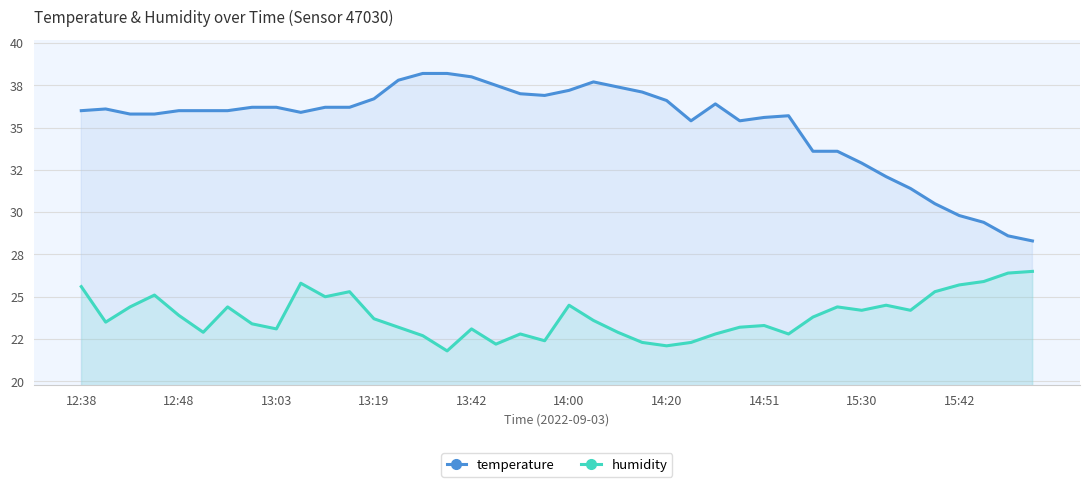

What are all the series names shown in the legend?

temperature, humidity